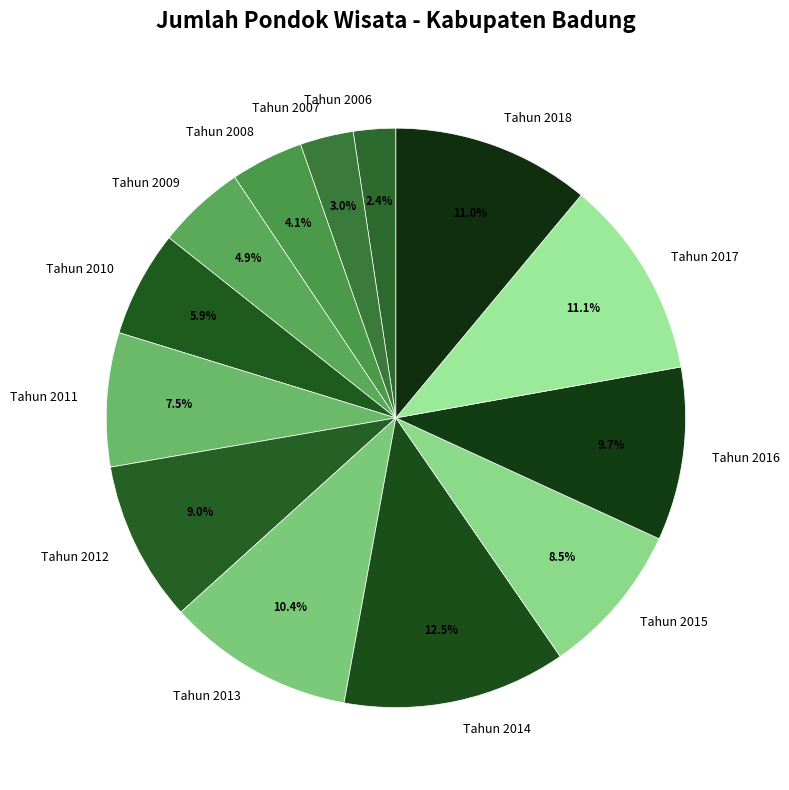

What percentage is the Tahun 2010 slice, to the nearest percent?

6%